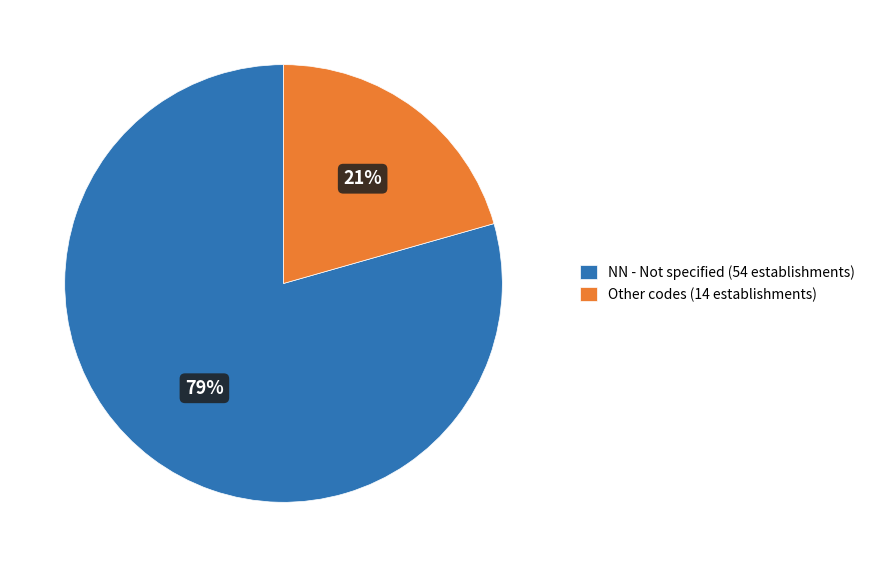

To the nearest percent, what is the combined percentage of Other codes (14 establishments) and NN - Not specified (54 establishments)?

100%